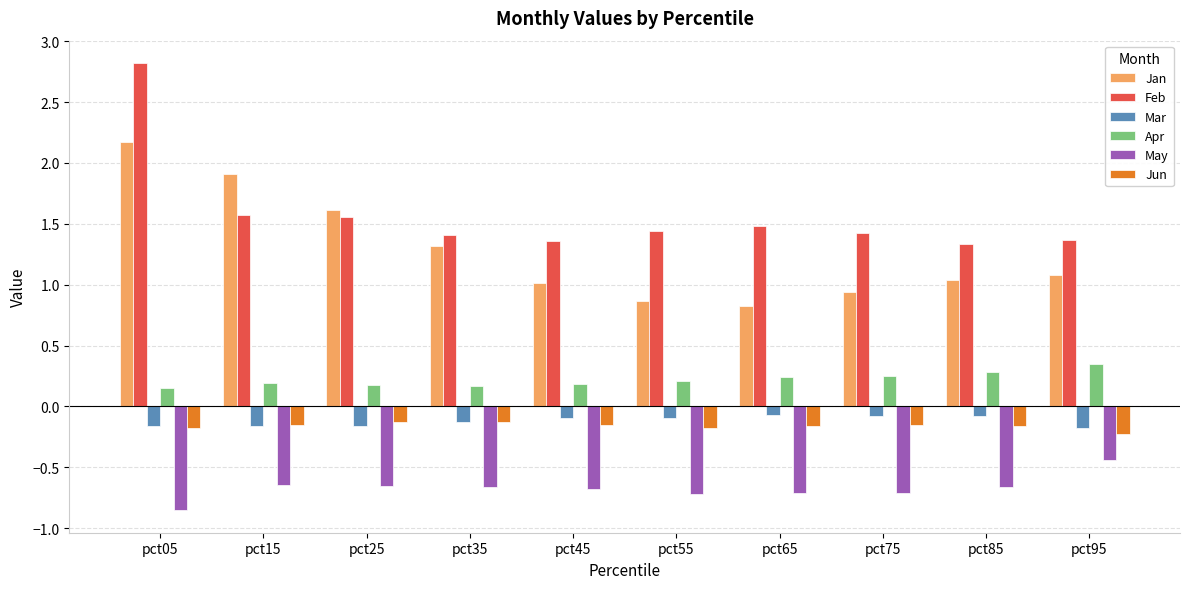

Which category has the highest value across all series?

pct05